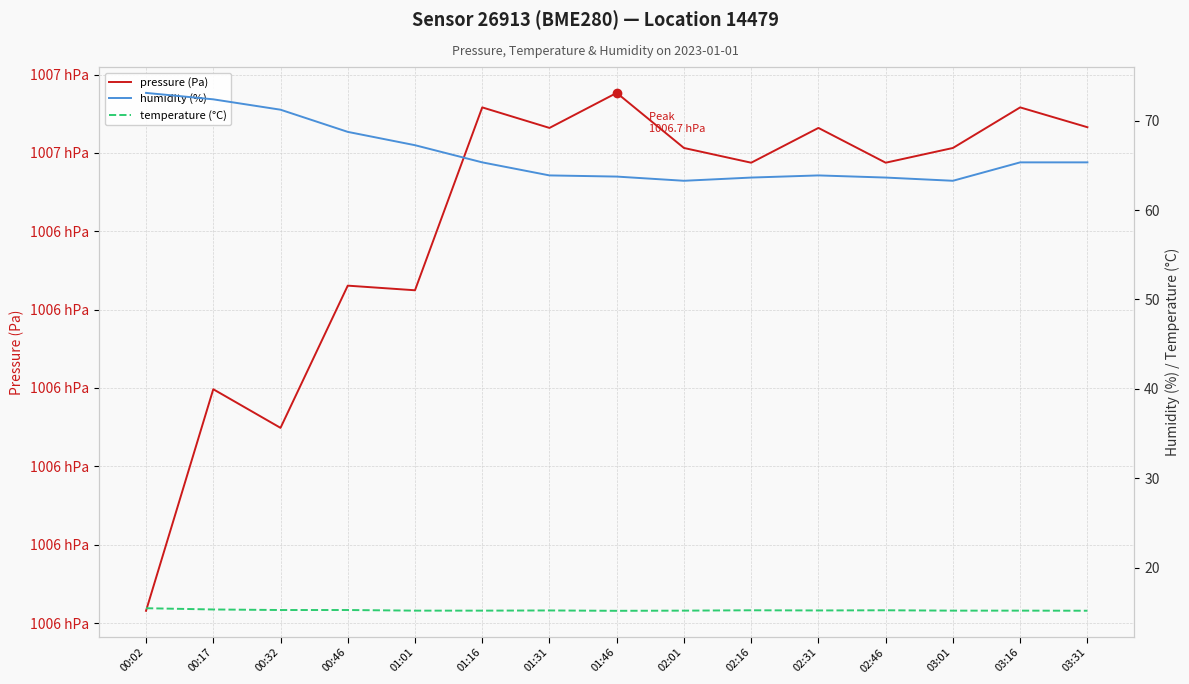

The temperature (°C) series shows 15.5 at 00:02. True or false?

True